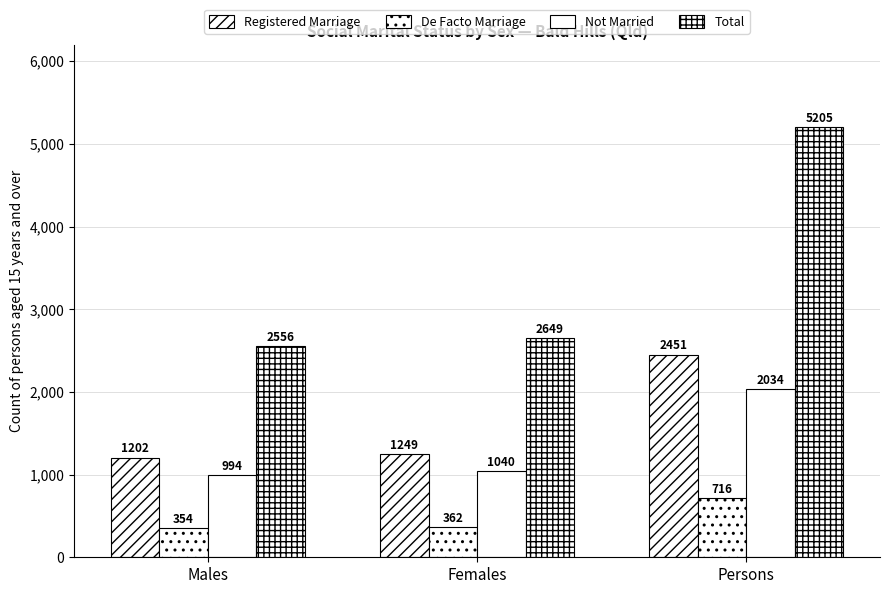

What is the approximate value of Registered Marriage at Males, to the nearest 50?

1200